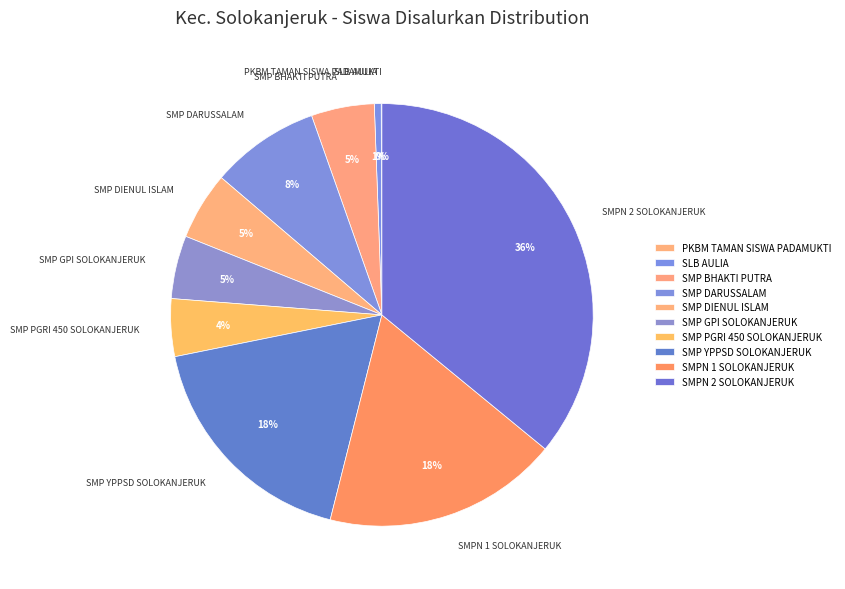

Do SMP PGRI 450 SOLOKANJERUK and SMP YPPSD SOLOKANJERUK together represent more than half of the pie?

No